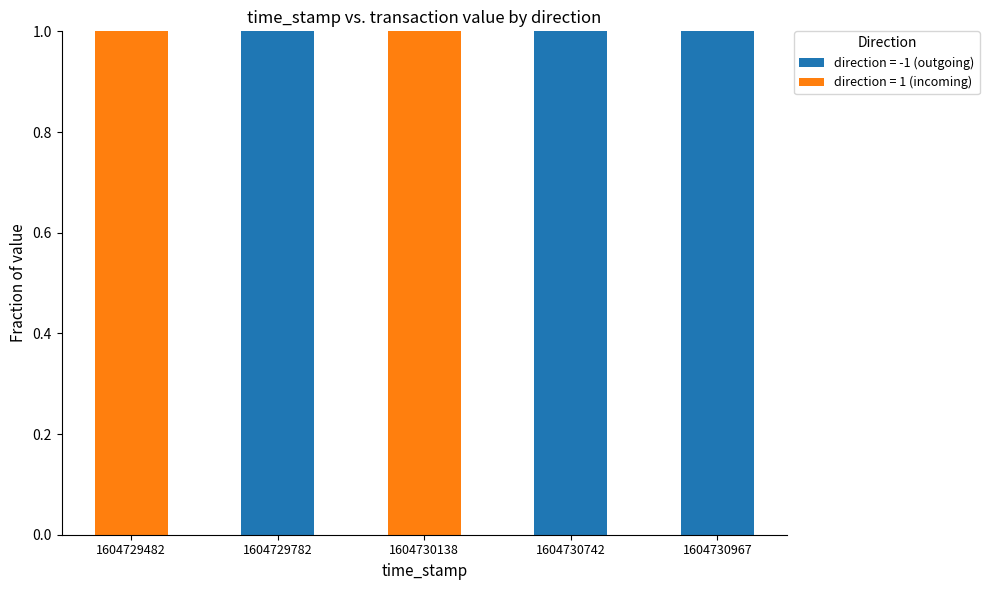

Is it true that direction = -1 (outgoing) equals 0 at 1604730138?

True